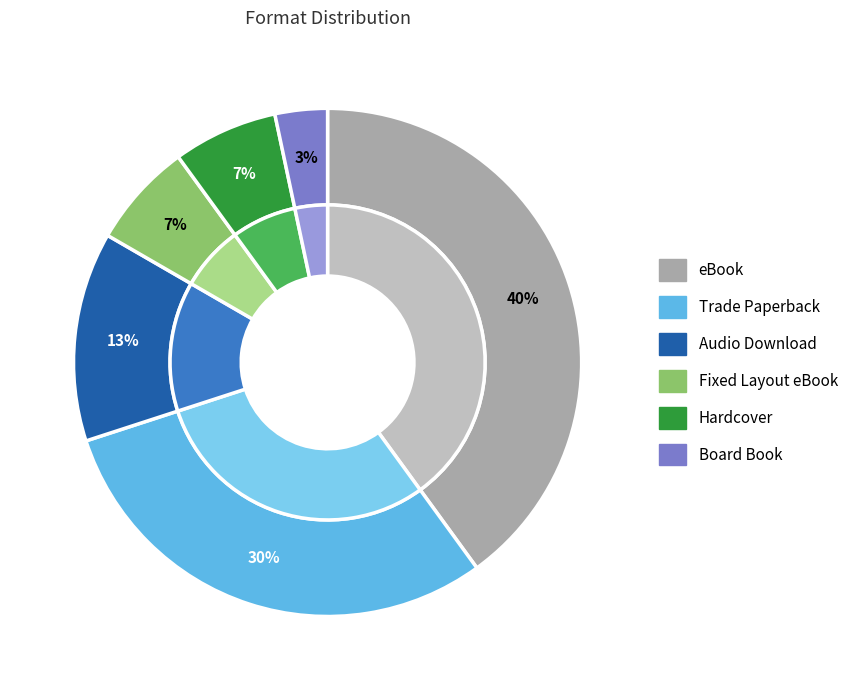

Between Trade Paperback and Fixed Layout eBook, which is larger?

Trade Paperback